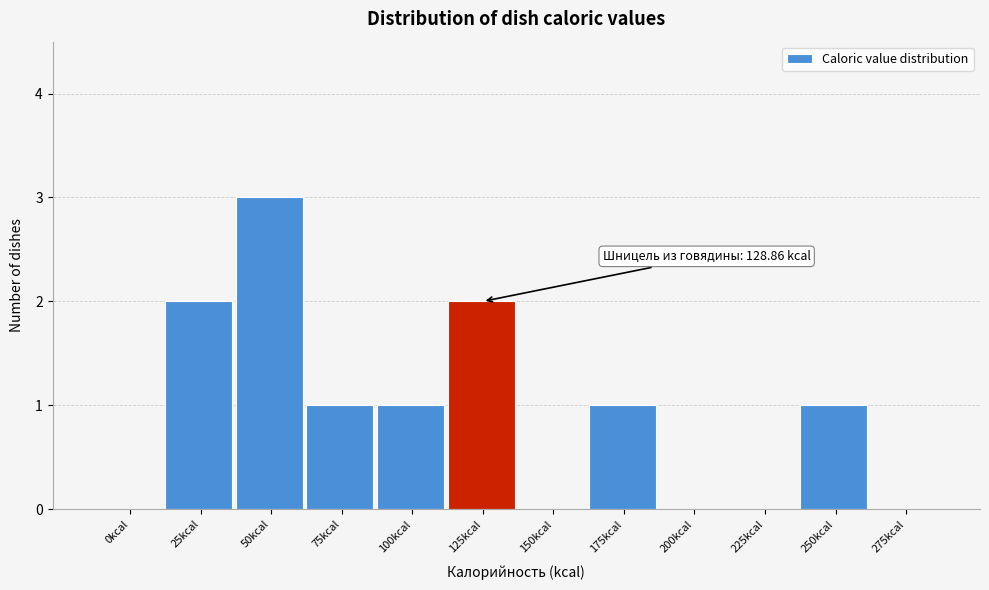

Reading left to right, what are all the values shown in this chart?

0kcal=0	25kcal=2	50kcal=3	75kcal=1	100kcal=1	125kcal=2	150kcal=0	175kcal=1	200kcal=0	225kcal=0	250kcal=1	275kcal=0